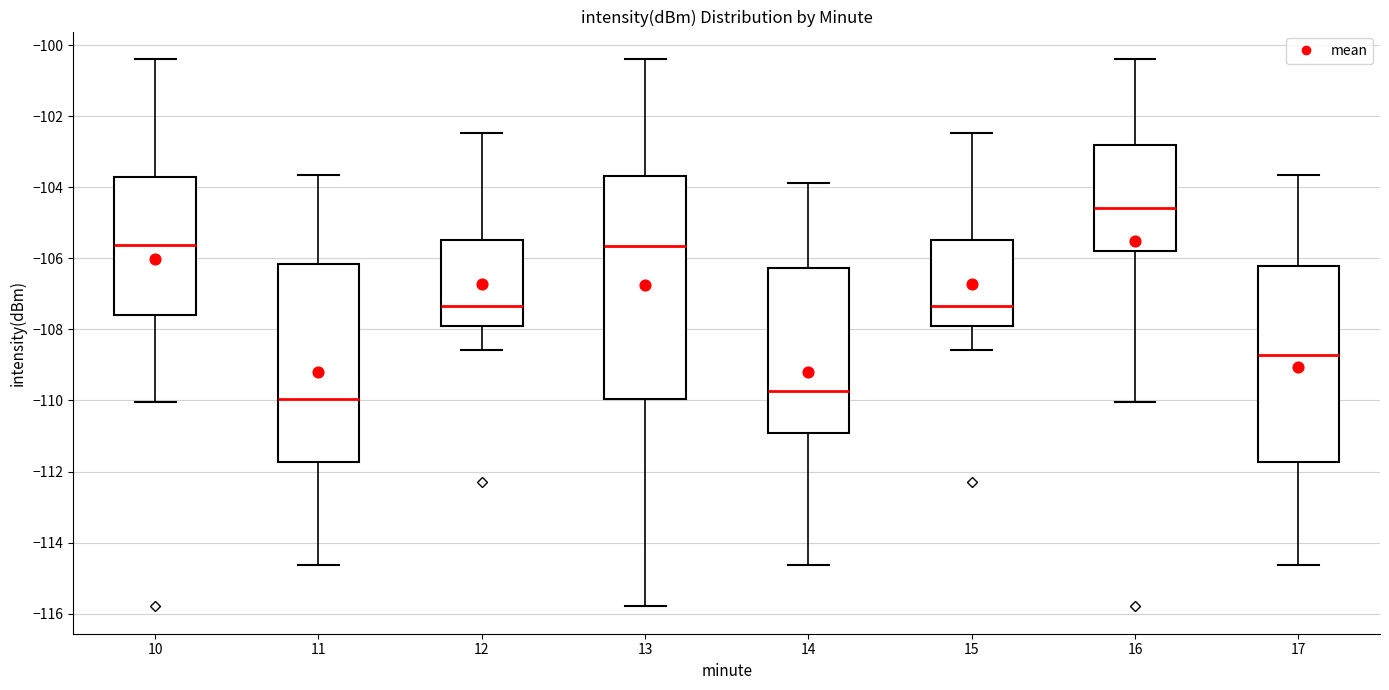

Where does the median line of the box at x = 14 sit on the y-axis? The values are not printed on the chart, so give them approximately, as read against the axis.

-109.8